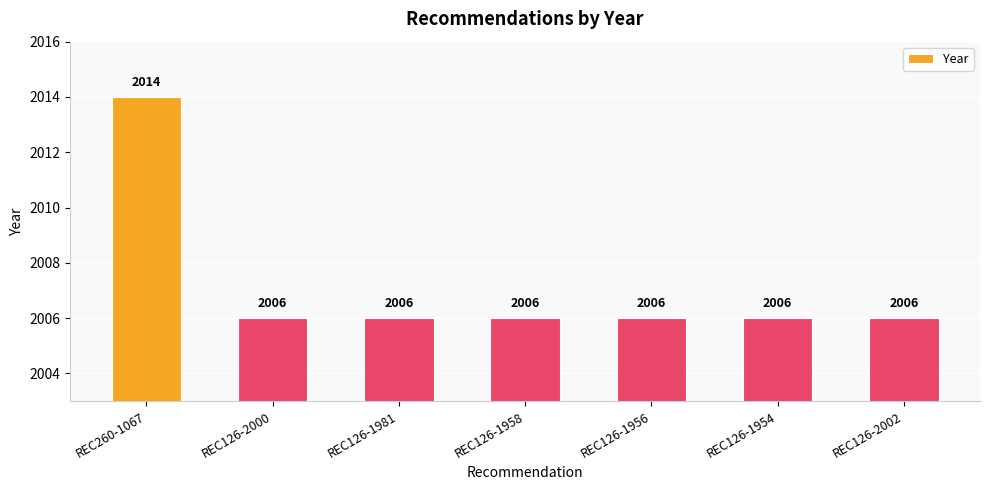

Is it true that the value at REC260-1067 is 2014?

True